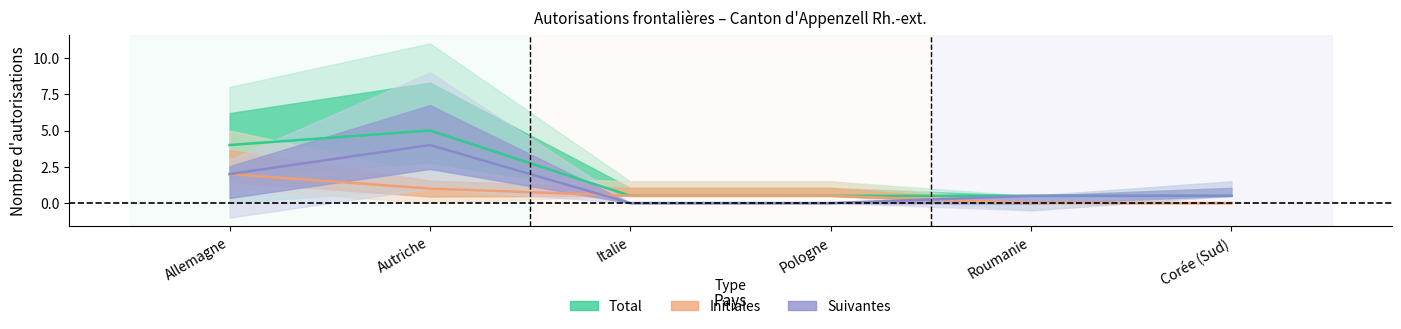

At which label is Total (Hommes) closest to 3?

Allemagne